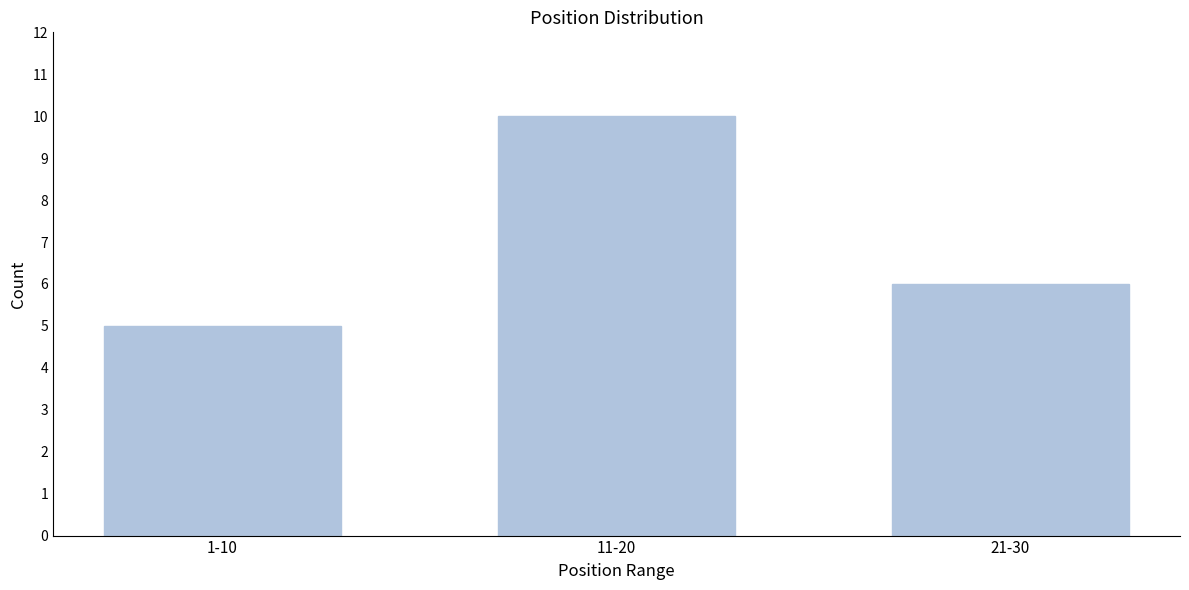

Reading left to right, extract all data points from this chart.

1-10=5	11-20=10	21-30=6